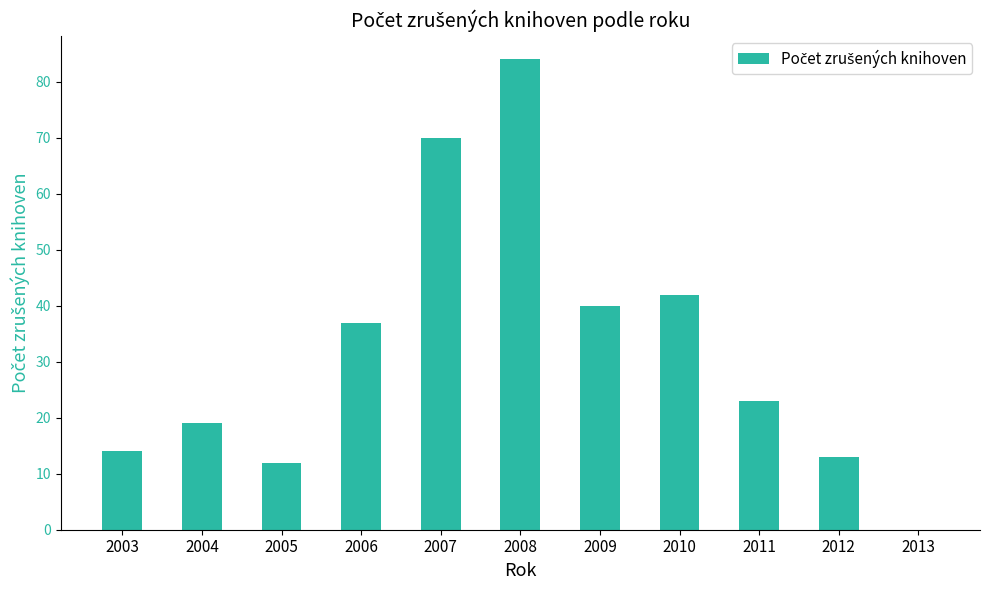

Is it true that the value at 2005 is 12?

True